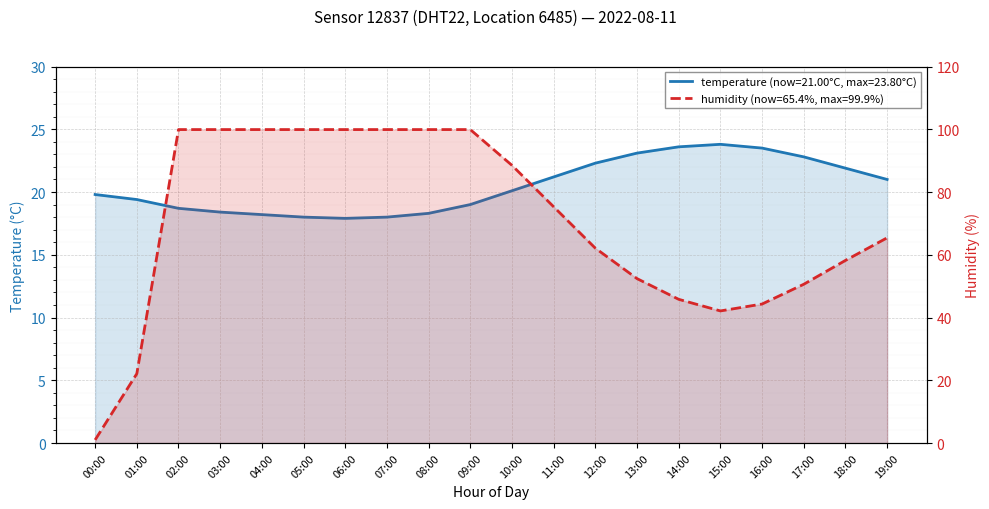

True or false: temperature has a value of 7.5 at 19:00.

False